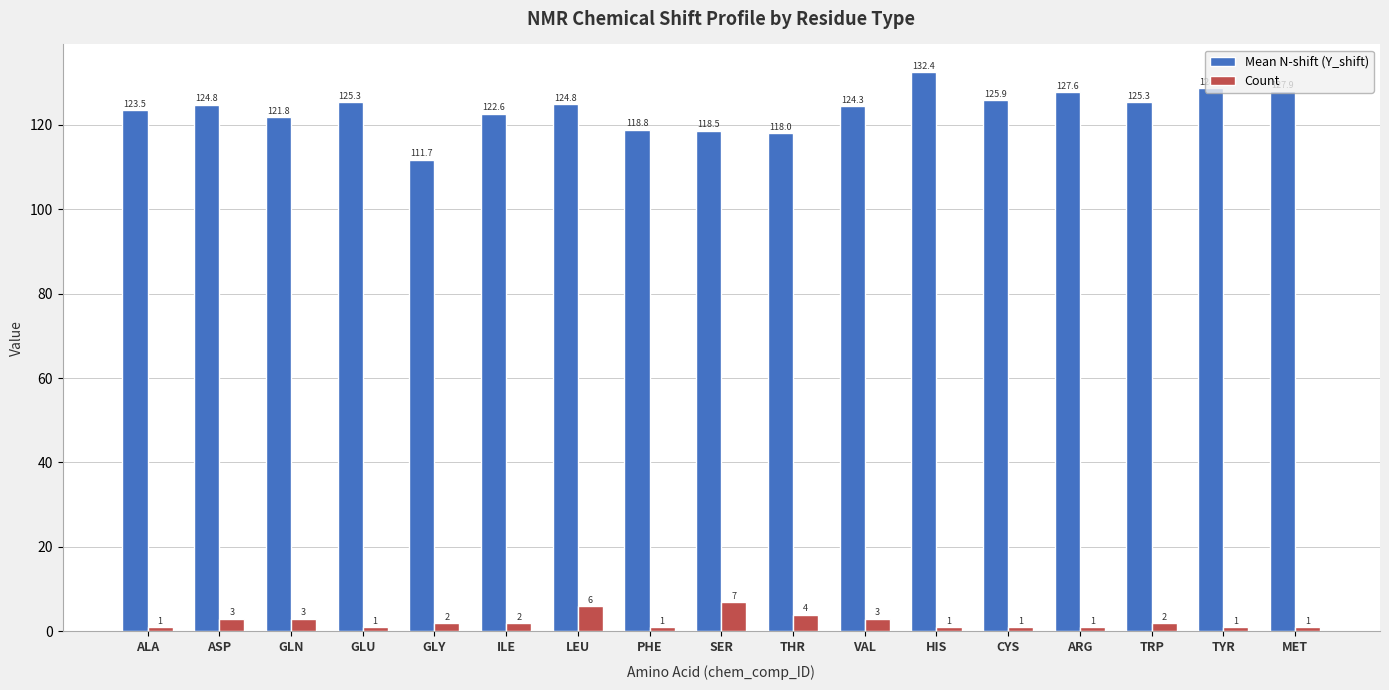

The Mean N-shift (Y_shift) series shows 118.8 at PHE. True or false?

True